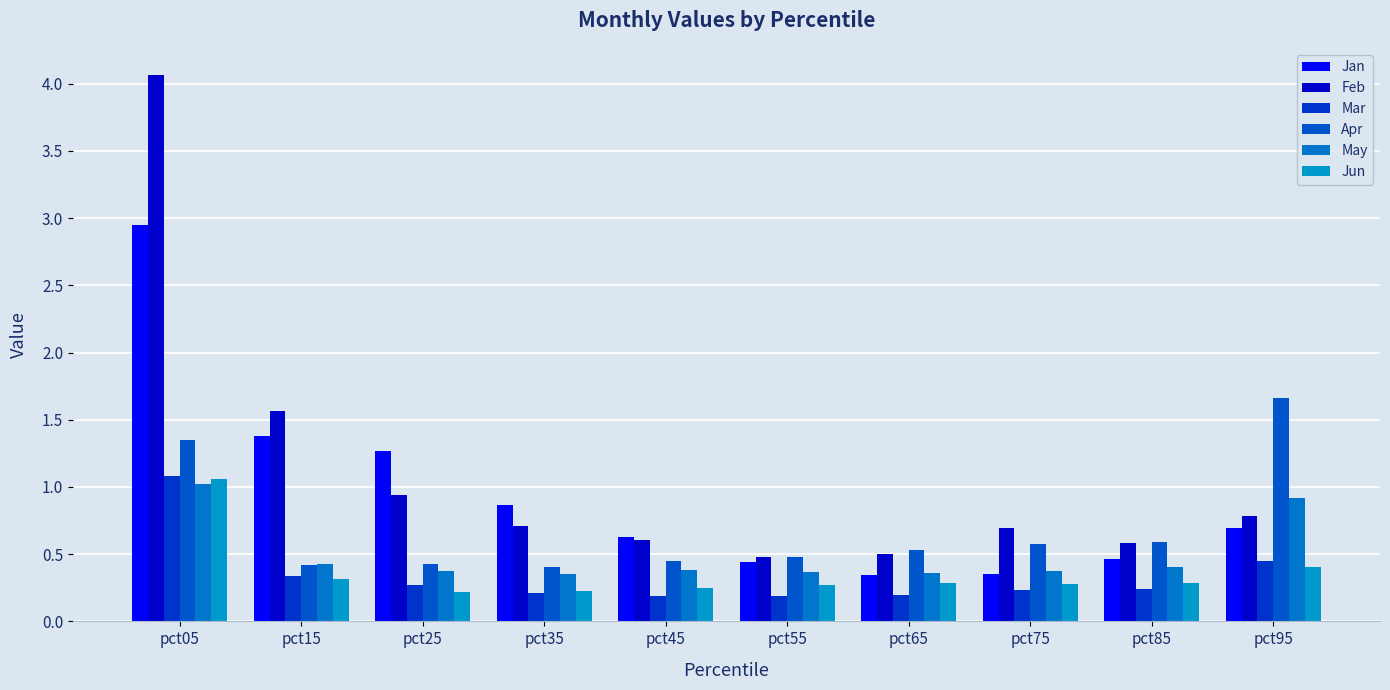

At pct15, list the series in order from largest to smallest.

Feb, Jan, May, Apr, Mar, Jun